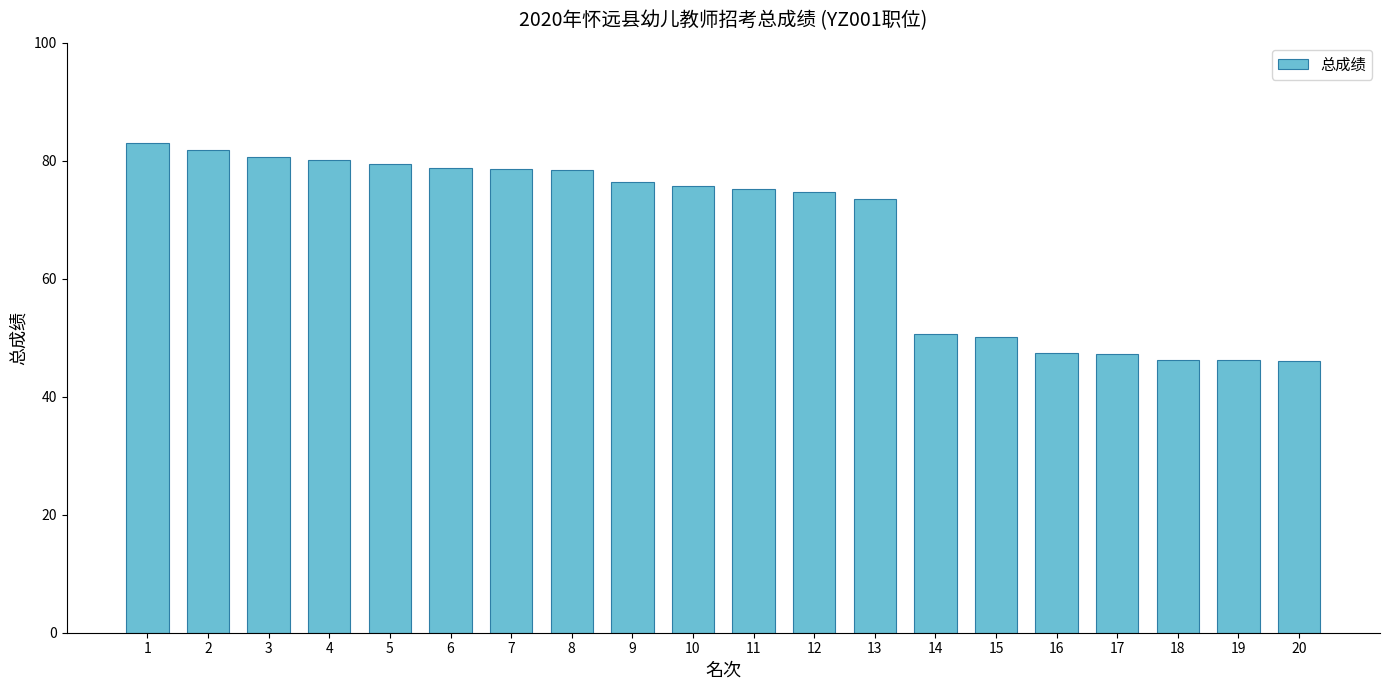

What is the minimum value shown in the chart?

46.0